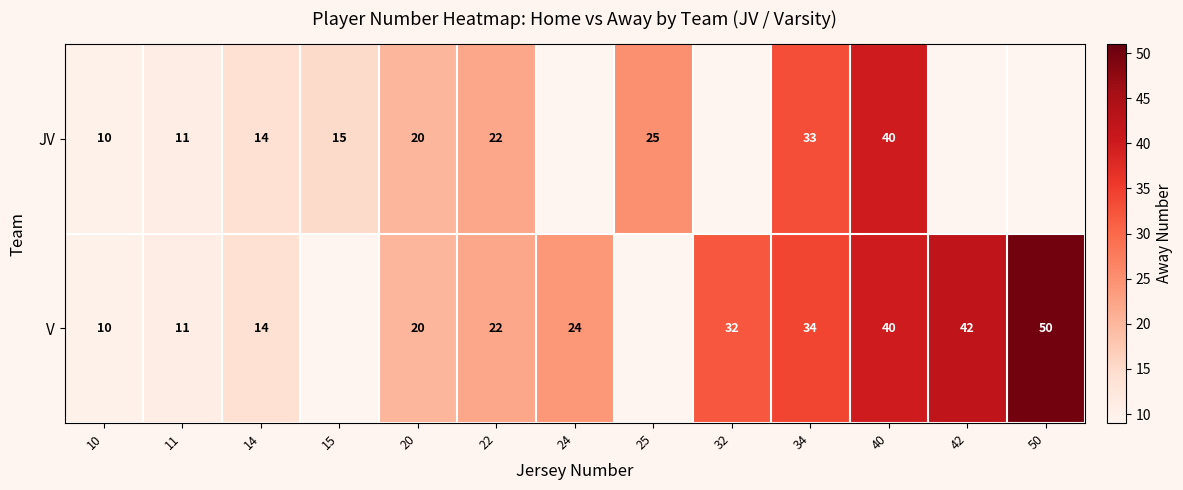

The JV series shows 22 at 22. True or false?

True